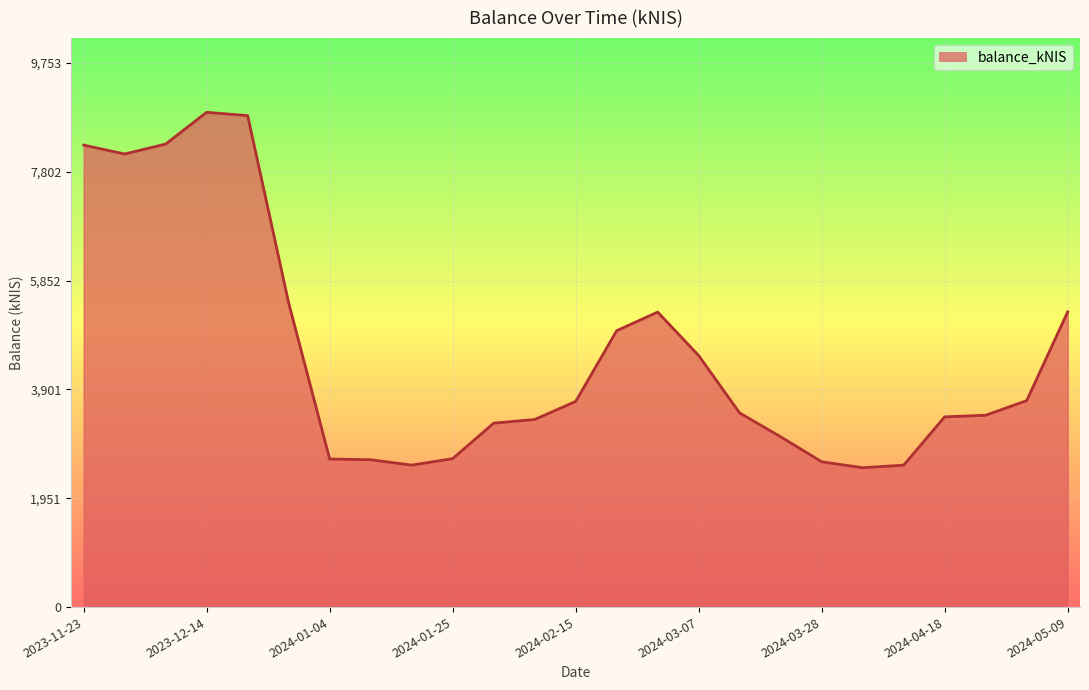

What is the greatest value displayed?

8866.2